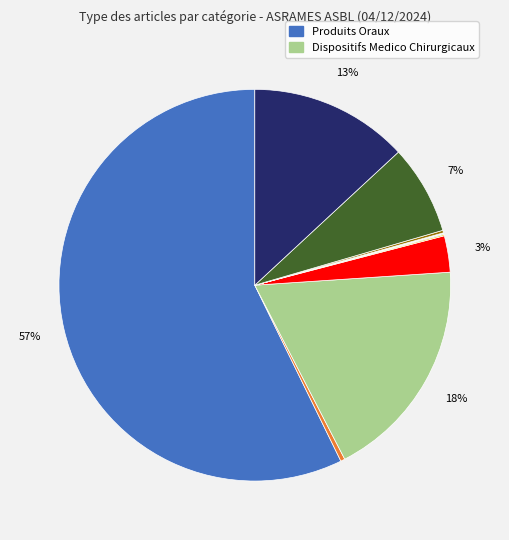

Which slice is the largest?

PRODUITS ORAUX